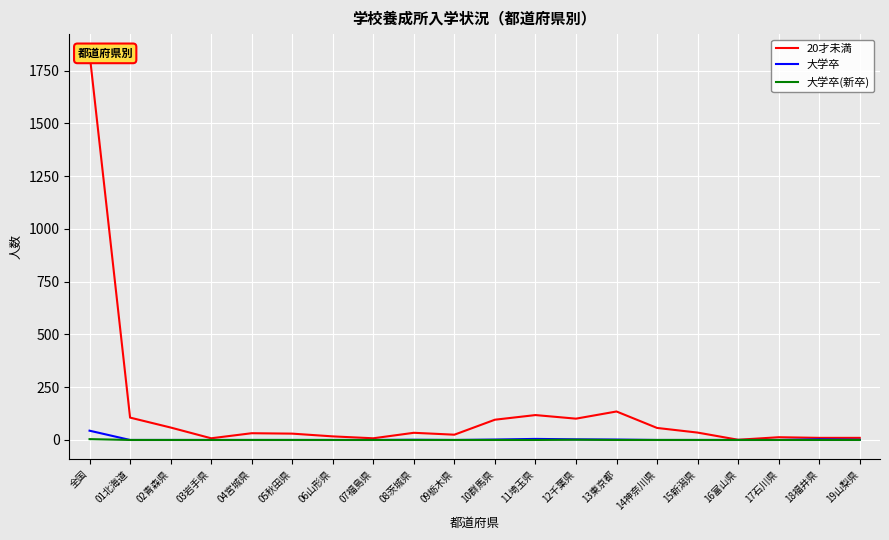

What is the sum of the 大学卒 values at 16富山県 and 18福井県?

3